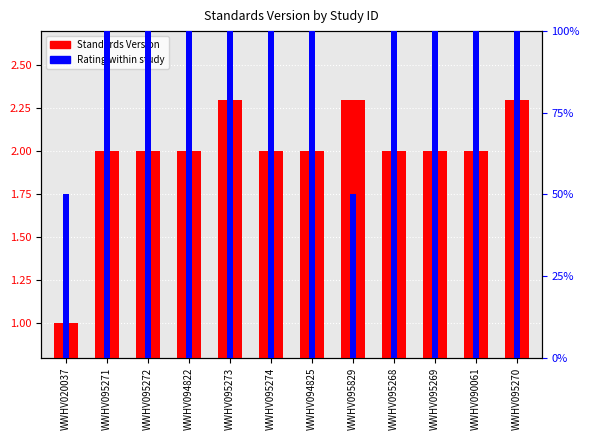

Reading right to left, what are all the values shown in this chart?

Standards Version: WWHV095270=2.3	WWHV090061=2.0	WWHV095269=2.0	WWHV095268=2.0	WWHV095829=2.3	WWHV094825=2.0	WWHV095274=2.0	WWHV095273=2.3	WWHV094822=2.0	WWHV095272=2.0	WWHV095271=2.0	WWHV020037=1.0
Rating (High=100%, Moderate=50%): WWHV095270=100.0	WWHV090061=100.0	WWHV095269=100.0	WWHV095268=100.0	WWHV095829=50.0	WWHV094825=100.0	WWHV095274=100.0	WWHV095273=100.0	WWHV094822=100.0	WWHV095272=100.0	WWHV095271=100.0	WWHV020037=50.0